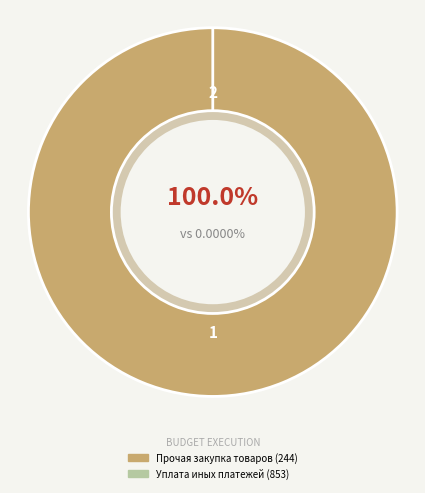

What percentage is the Прочая закупка товаров, работ и услуг slice, to the nearest percent?

100%